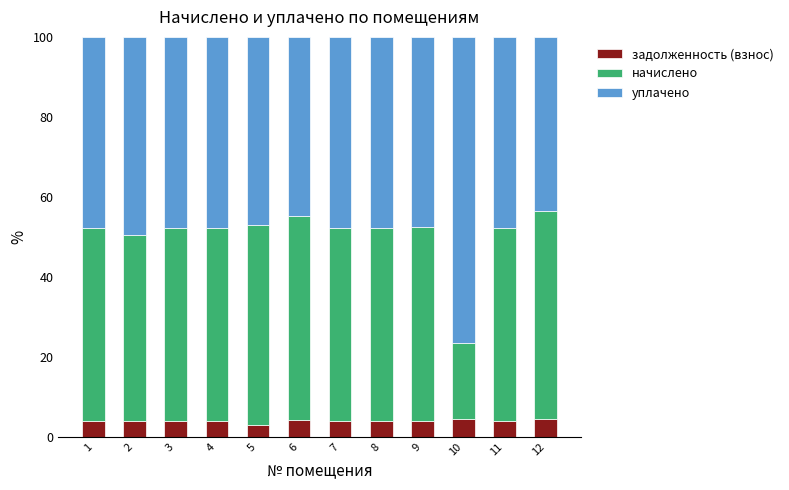

What is the maximum value for задолженность (взнос)?

4.4